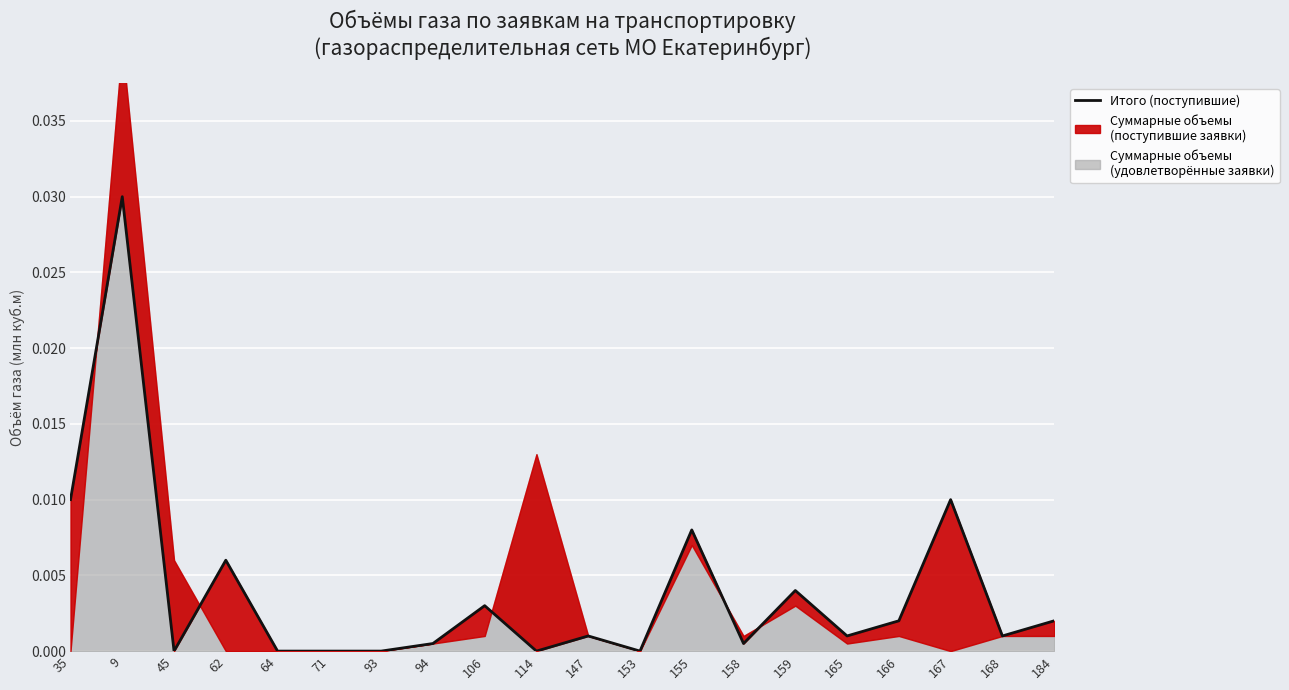

Where is the data nearest to the value 0?

45